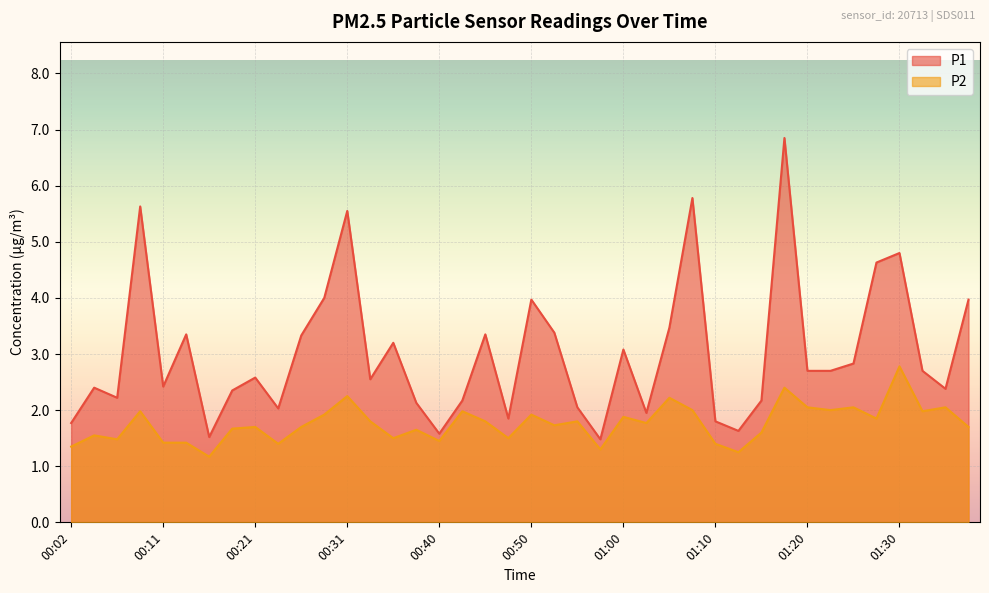

Reading left to right, list all the values displayed in this chart.

P1: 00:02=1.8	00:04=2.4	00:06=2.2	00:09=5.6	00:11=2.4	00:14=3.4	00:16=1.5	00:19=2.4	00:21=2.6	00:23=2.0	00:26=3.3	00:28=4.0	00:31=5.5	00:33=2.5	00:36=3.2	00:38=2.1	00:40=1.6	00:43=2.2	00:45=3.4	00:48=1.9	00:50=4.0	00:53=3.4	00:55=2.0	00:57=1.5	01:00=3.1	01:02=1.9	01:05=3.5	01:07=5.8	01:10=1.8	01:13=1.6	01:15=2.2	01:17=6.8	01:20=2.7	01:22=2.7	01:25=2.8	01:27=4.6	01:30=4.8	01:32=2.7	01:34=2.4	01:37=4.0
P2: 00:02=1.4	00:04=1.6	00:06=1.5	00:09=2.0	00:11=1.4	00:14=1.4	00:16=1.2	00:19=1.7	00:21=1.7	00:23=1.4	00:26=1.7	00:28=1.9	00:31=2.2	00:33=1.8	00:36=1.5	00:38=1.6	00:40=1.4	00:43=2.0	00:45=1.8	00:48=1.5	00:50=1.9	00:53=1.7	00:55=1.8	00:57=1.3	01:00=1.9	01:02=1.8	01:05=2.2	01:07=2.0	01:10=1.4	01:13=1.2	01:15=1.6	01:17=2.4	01:20=2.0	01:22=2.0	01:25=2.0	01:27=1.9	01:30=2.8	01:32=2.0	01:34=2.0	01:37=1.7